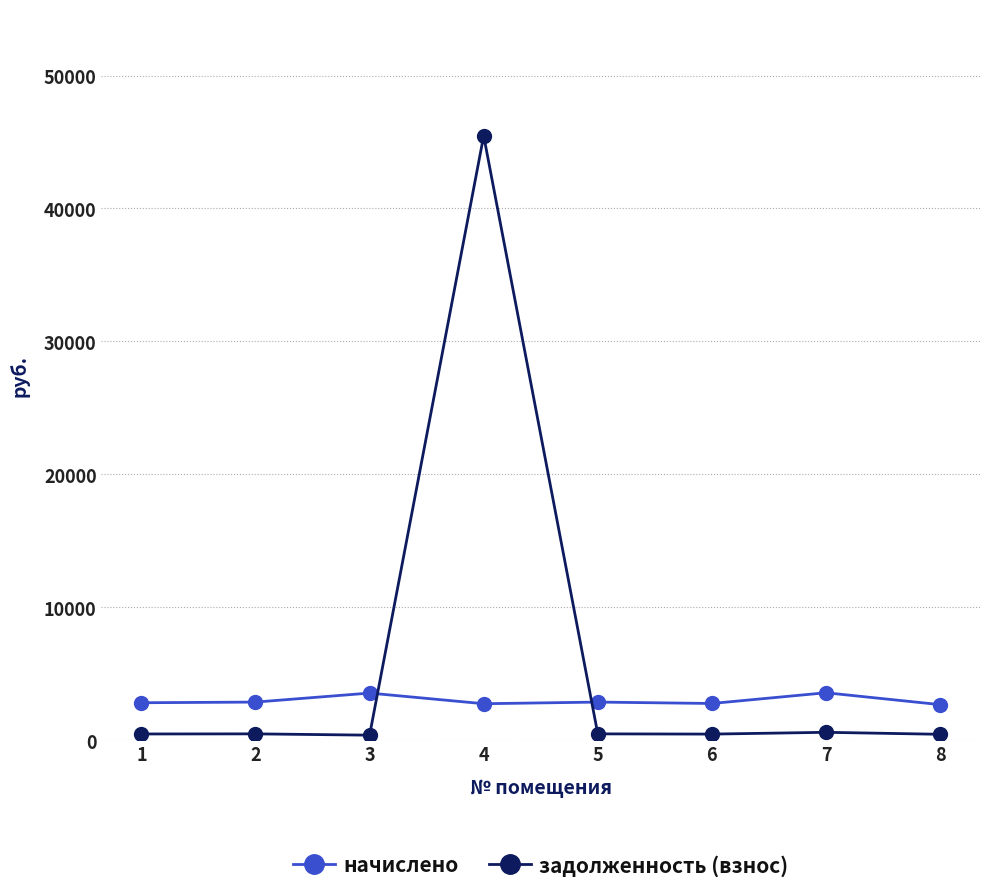

What is the sum of all задолженность (взнос) values?

48771.2